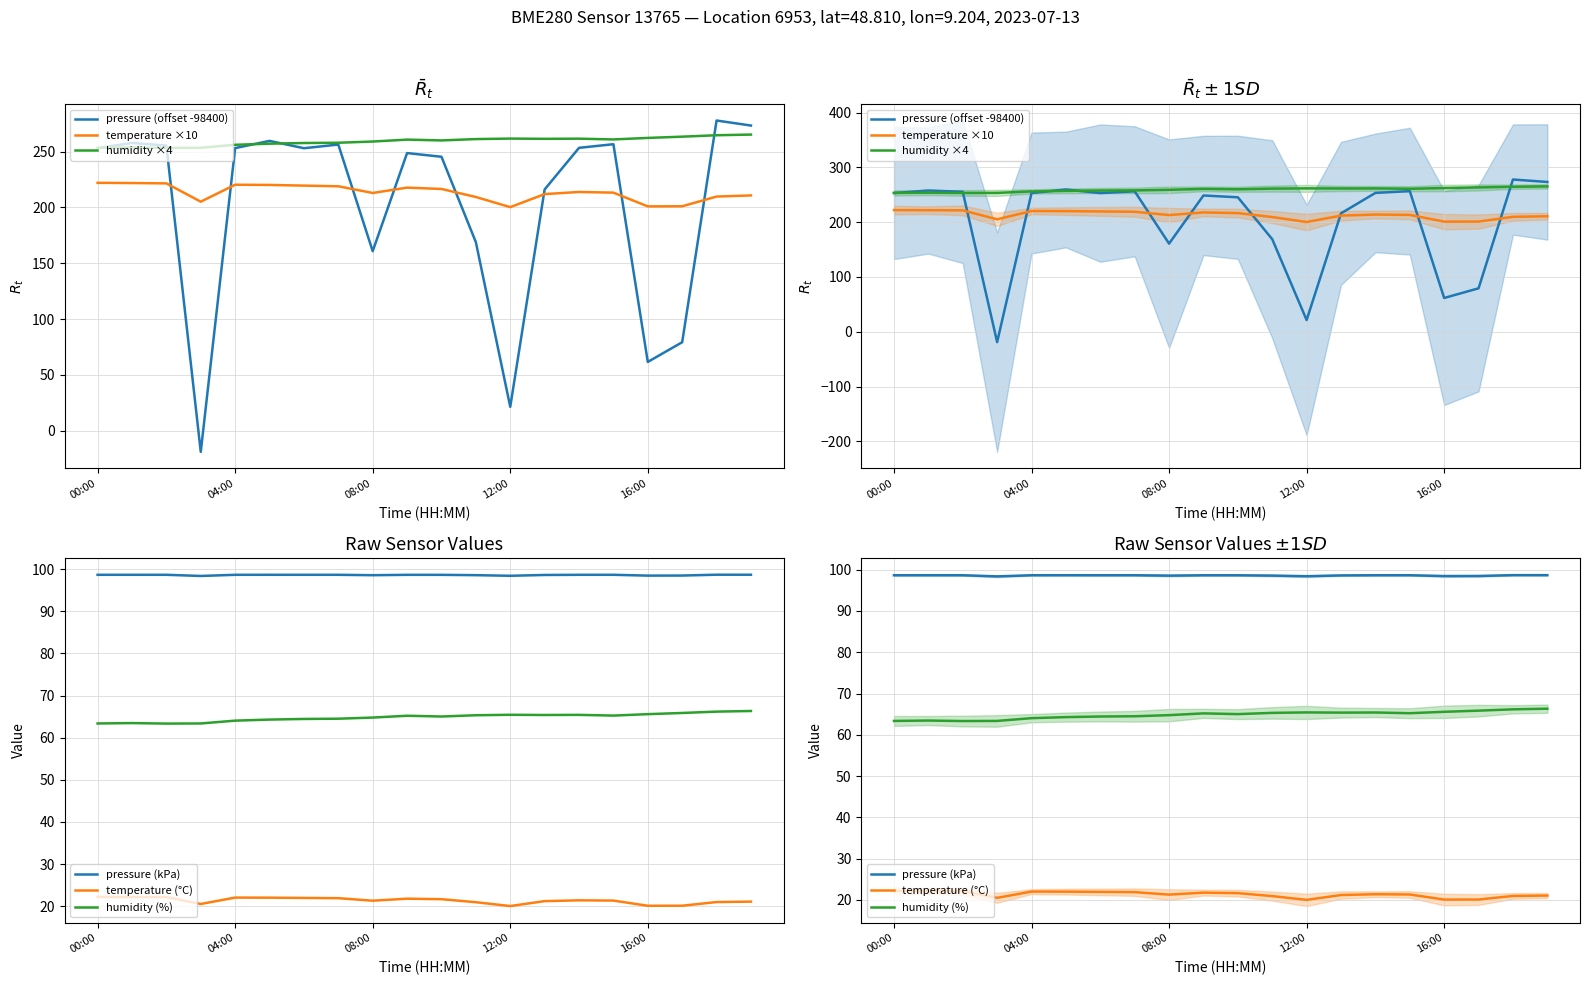

True or false: temperature (°C) and humidity ×4 intersect in this chart.

False